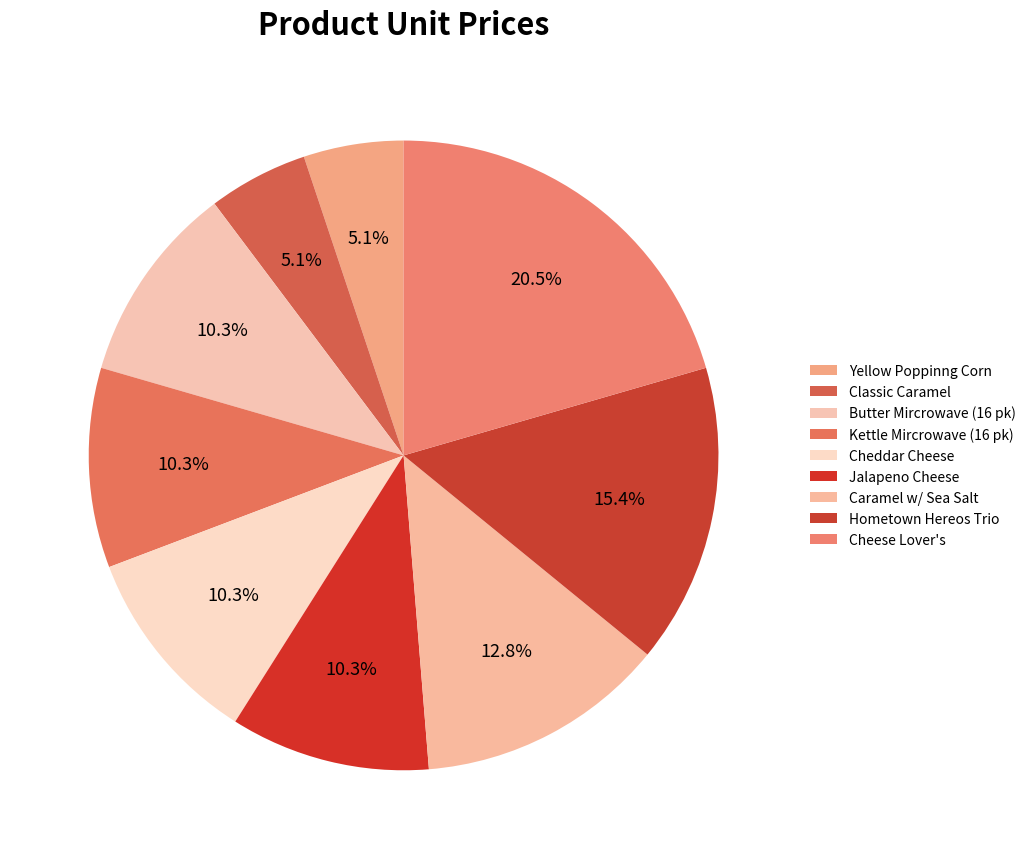

To the nearest percent, what portion does Jalapeno Cheese represent?

10%